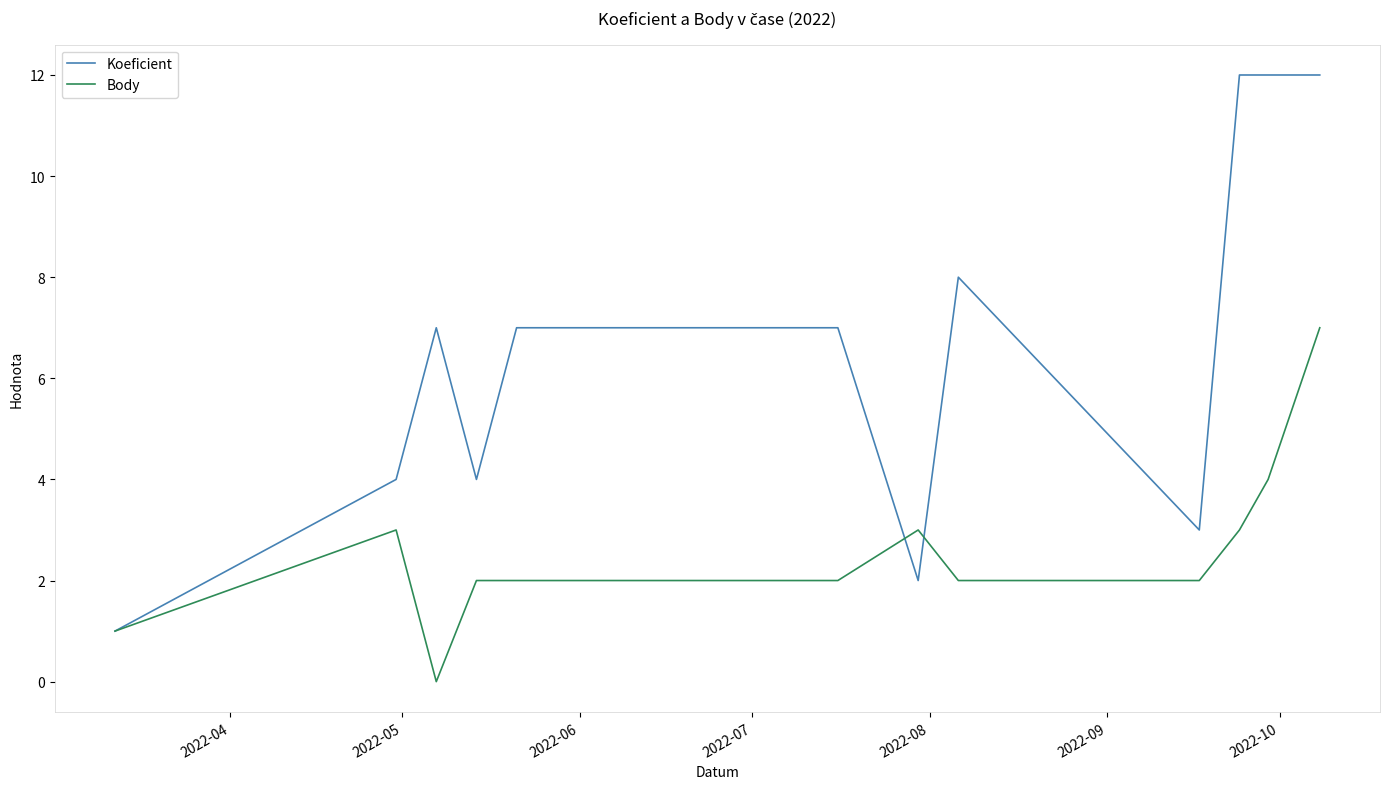

How many values in the Koeficient series are below 7?

5